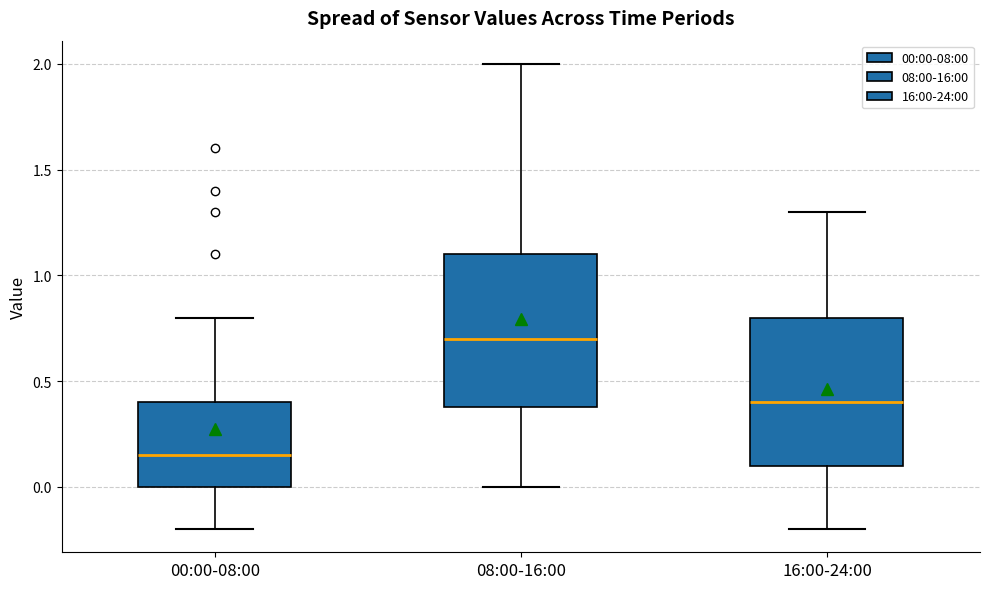

Reading left to right, read every box against the y-axis: the position of its median line, the range the box covers, and the ends of its whiskers. The values are not printed on the chart, so give them approximately, as read against the axis.

00:00-08:00: median 0.15, box 0.00 to 0.40, whiskers -0.20 to 0.80
08:00-16:00: median 0.70, box 0.40 to 1.10, whiskers 0.00 to 2.00
16:00-24:00: median 0.40, box 0.10 to 0.80, whiskers -0.20 to 1.30